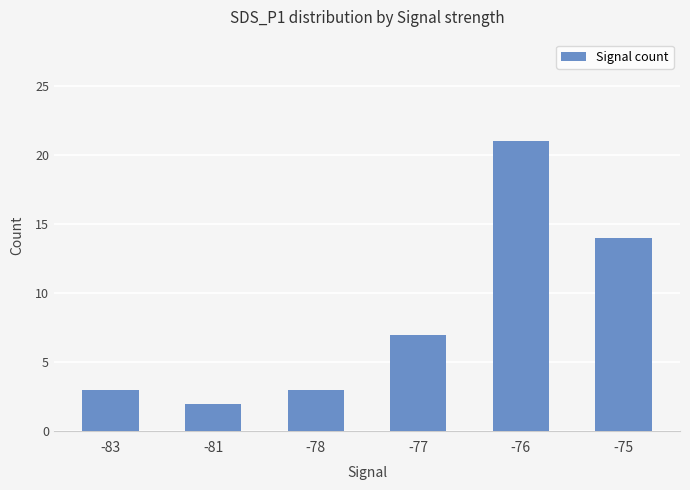

At which label is the value closest to 11?

-75